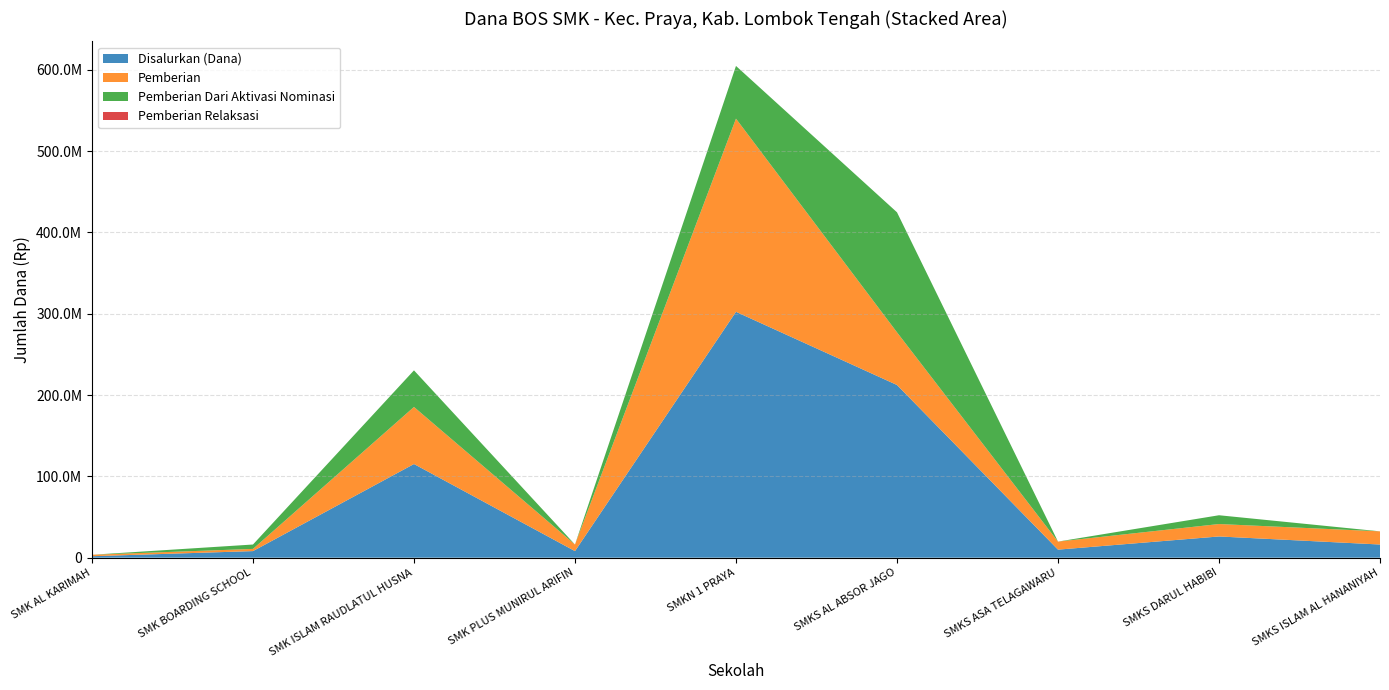

Reading left to right, transcribe all the data shown in this chart.

Disalurkan (Dana): SMK AL KARIMAH=1800000	SMK BOARDING SCHOOL=8100000	SMK ISLAM RAUDLATUL HUSNA=115200000	SMK PLUS MUNIRUL ARIFIN=8100000	SMKN 1 PRAYA=302400000	SMKS AL ABSOR JAGO=212400000	SMKS ASA TELAGAWARU=9900000	SMKS DARUL HABIBI=26100000	SMKS ISLAM AL HANANIYAH=16200000
Pemberian: SMK AL KARIMAH=1800000	SMK BOARDING SCHOOL=2700000	SMK ISLAM RAUDLATUL HUSNA=70200000	SMK PLUS MUNIRUL ARIFIN=8100000	SMKN 1 PRAYA=237600000	SMKS AL ABSOR JAGO=64800000	SMKS ASA TELAGAWARU=9900000	SMKS DARUL HABIBI=15300000	SMKS ISLAM AL HANANIYAH=16200000
Pemberian Dari Aktivasi Nominasi: SMK AL KARIMAH=0	SMK BOARDING SCHOOL=5400000	SMK ISLAM RAUDLATUL HUSNA=45000000	SMK PLUS MUNIRUL ARIFIN=0	SMKN 1 PRAYA=64800000	SMKS AL ABSOR JAGO=147600000	SMKS ASA TELAGAWARU=0	SMKS DARUL HABIBI=10800000	SMKS ISLAM AL HANANIYAH=0
Pemberian Relaksasi: SMK AL KARIMAH=0	SMK BOARDING SCHOOL=0	SMK ISLAM RAUDLATUL HUSNA=0	SMK PLUS MUNIRUL ARIFIN=0	SMKN 1 PRAYA=0	SMKS AL ABSOR JAGO=0	SMKS ASA TELAGAWARU=0	SMKS DARUL HABIBI=0	SMKS ISLAM AL HANANIYAH=0
Siswa Disalurkan: SMK AL KARIMAH=1	SMK BOARDING SCHOOL=6	SMK ISLAM RAUDLATUL HUSNA=69	SMK PLUS MUNIRUL ARIFIN=9	SMKN 1 PRAYA=224	SMKS AL ABSOR JAGO=128	SMKS ASA TELAGAWARU=9	SMKS DARUL HABIBI=17	SMKS ISLAM AL HANANIYAH=14